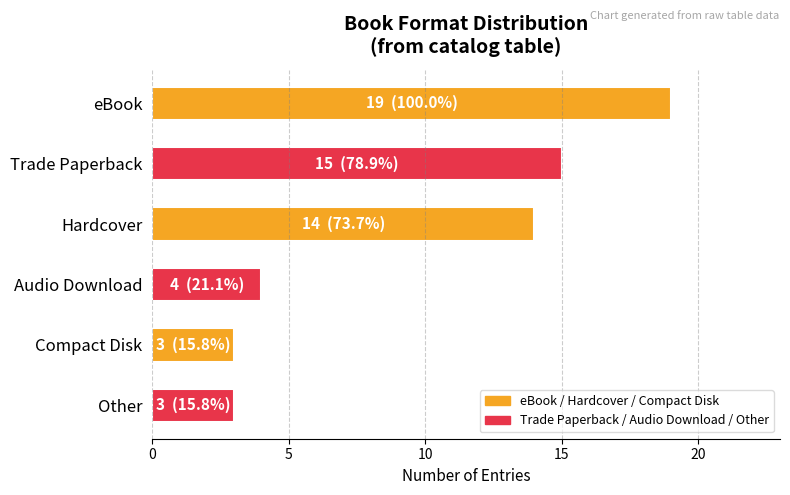

Which label corresponds to the largest value in the chart?

eBook